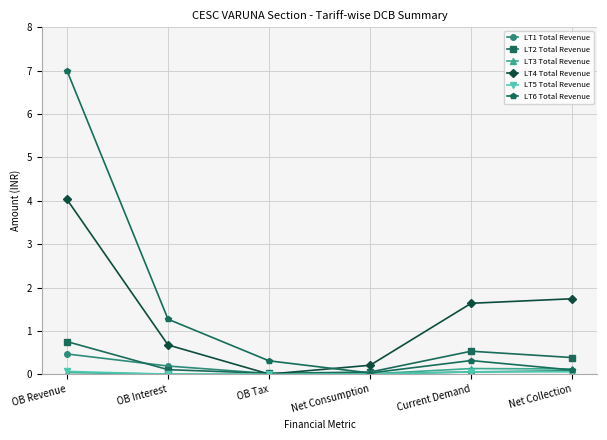

What is the sum of all LT3 Total Revenue values?

0.3